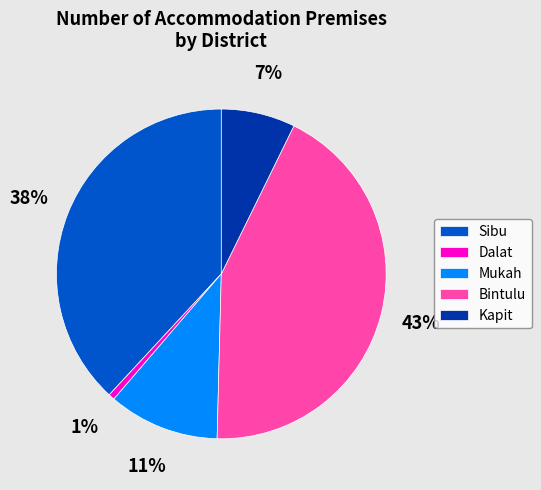

Is there a majority slice in this chart?

No